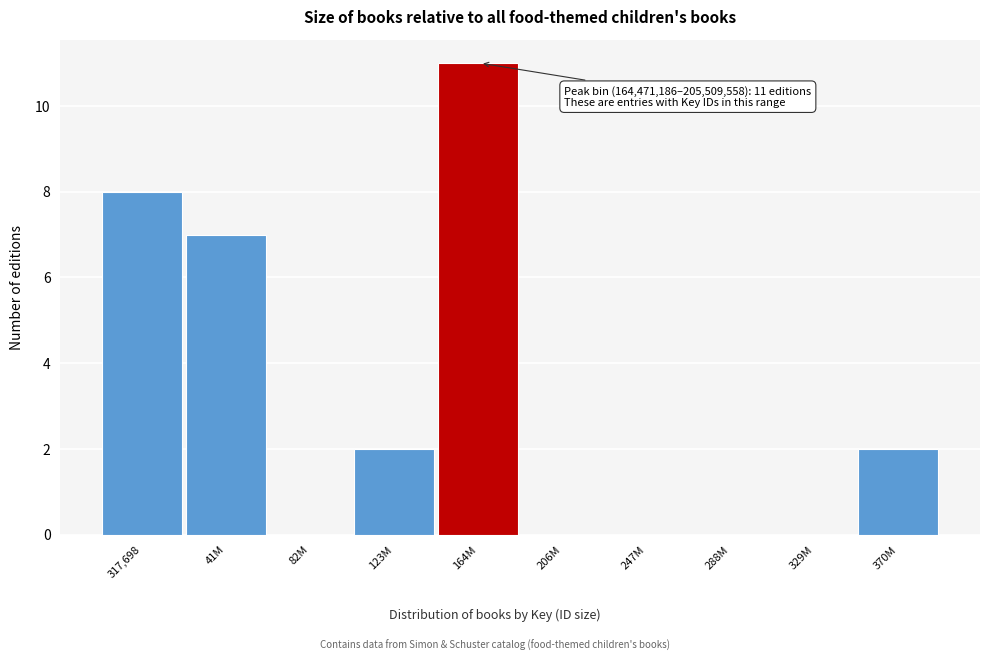

Which has a higher value, 288M or 370M?

370M